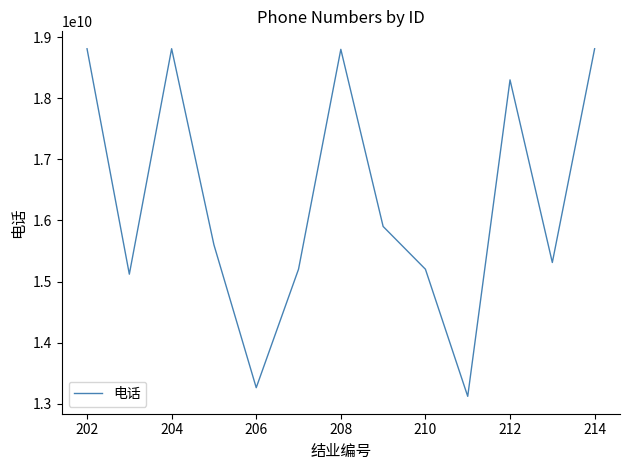

What is the difference between the maximum and minimum values?

5691331721